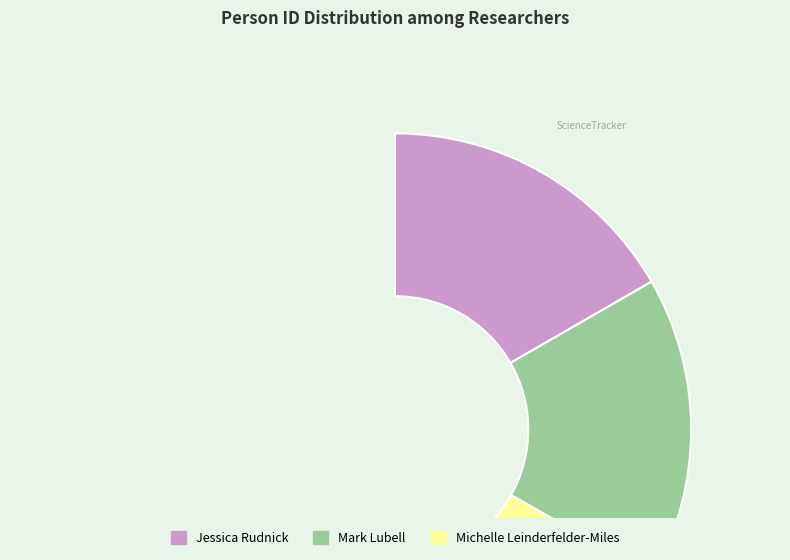

How many segments does this pie chart have?

3